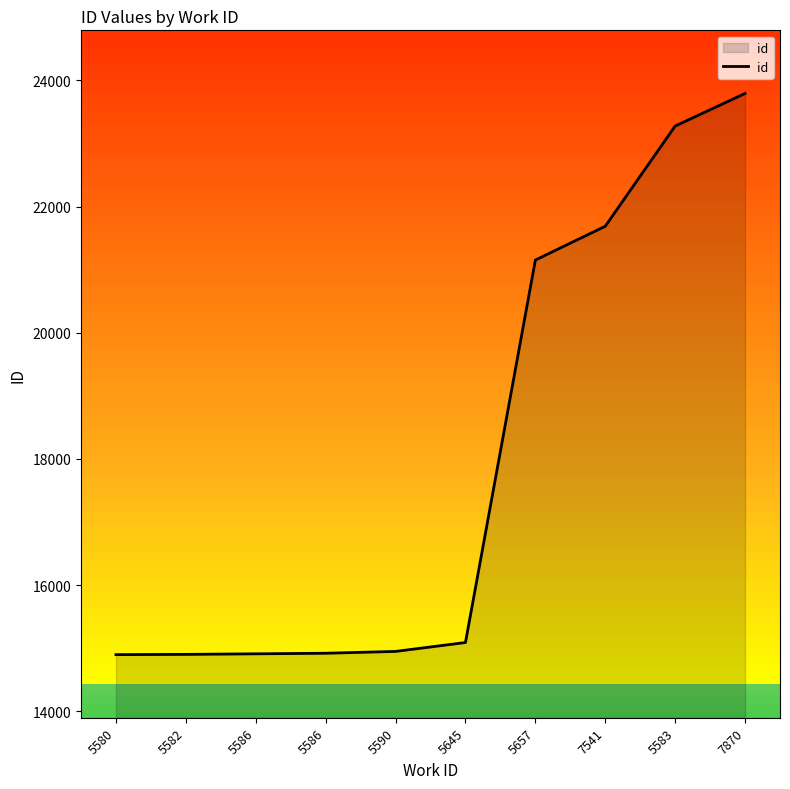

How many lines are shown in the chart?

1